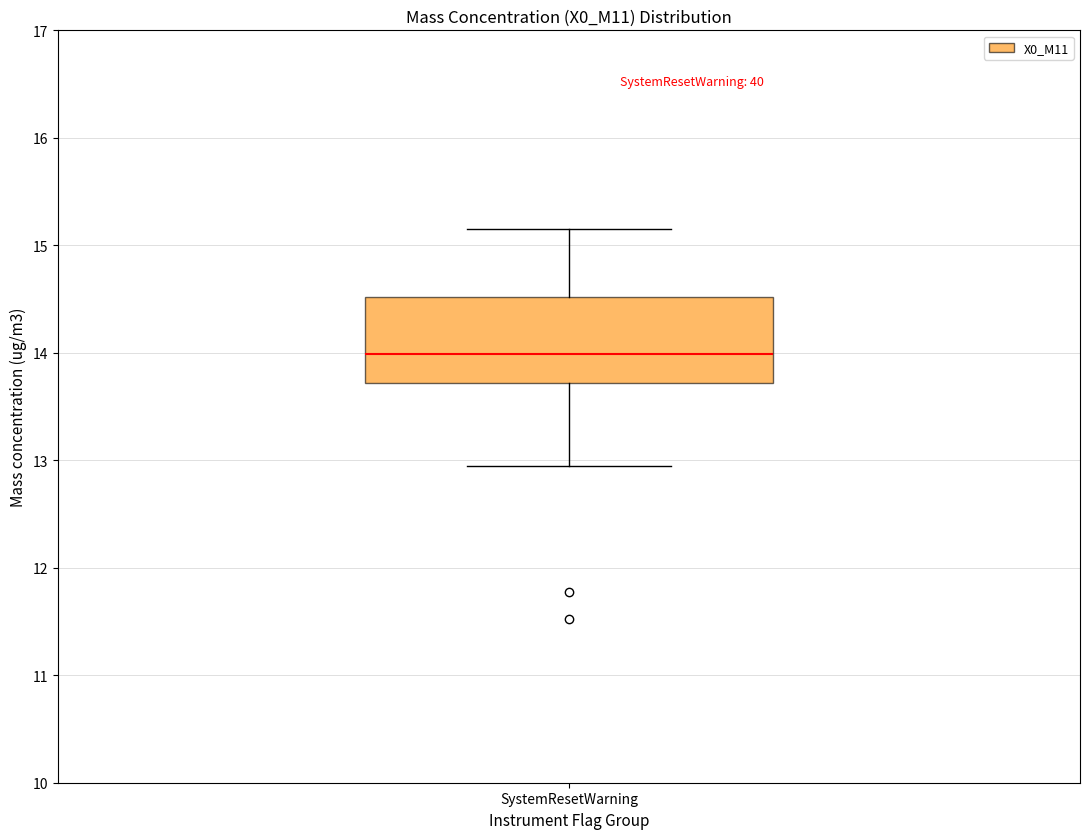

Where does the upper whisker of the box for SystemResetWarning end on the y-axis? The values are not printed on the chart, so give them approximately, as read against the axis.

15.2